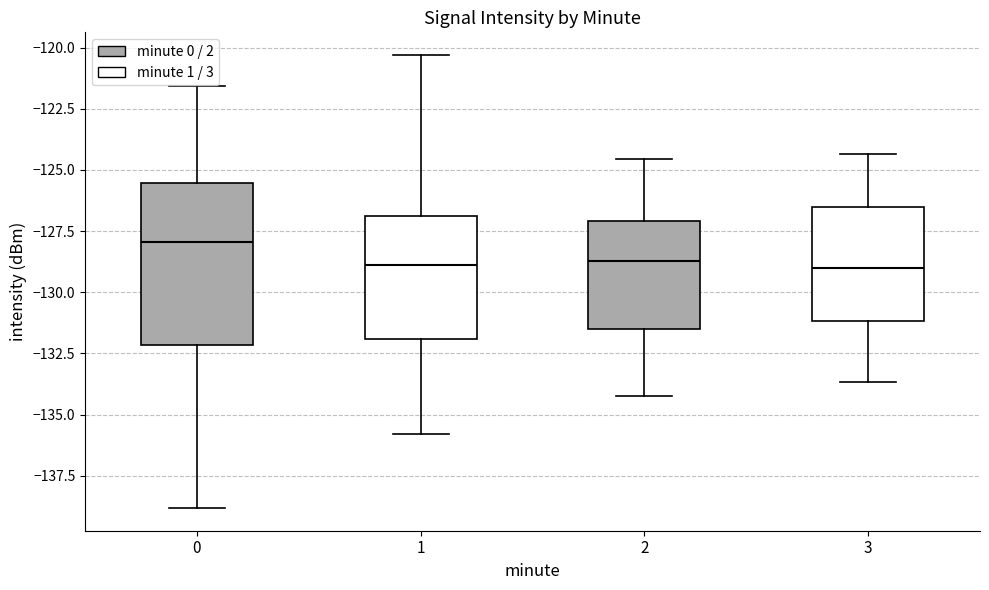

Reading left to right, transcribe this box plot: for each box, give where its median line is, the range the box spans, and where its two whiskers end, as read against the y-axis. The values are not printed on the chart, so give them approximately, as read against the axis.

0: median -128.0, box -132.0 to -125.5, whiskers -139.0 to -121.5
1: median -129.0, box -132.0 to -127.0, whiskers -136.0 to -120.5
2: median -128.5, box -131.5 to -127.0, whiskers -134.0 to -124.5
3: median -129.0, box -131.0 to -126.5, whiskers -133.5 to -124.5